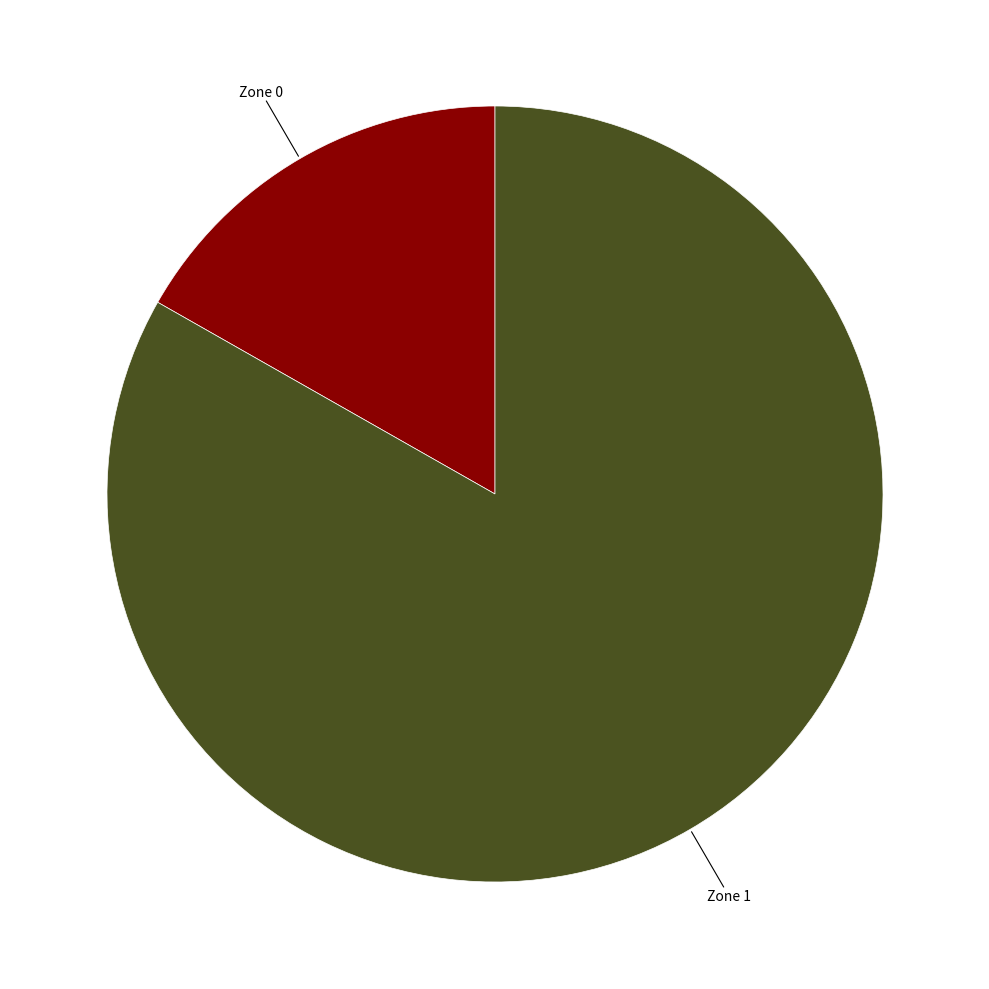

How many segments does this pie chart have?

2